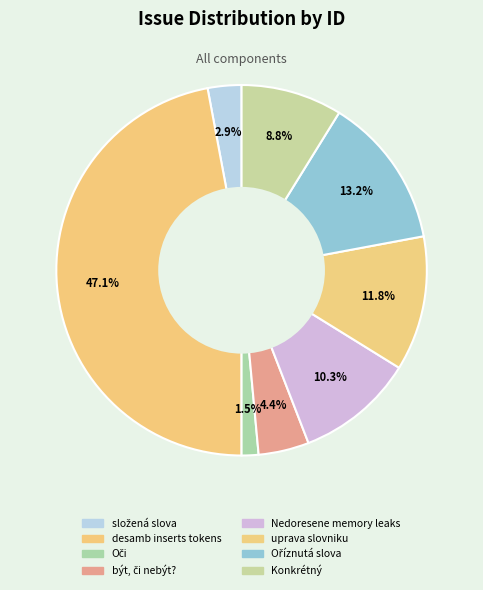

Between složená slova and Konkrétný, which is larger?

Konkrétný